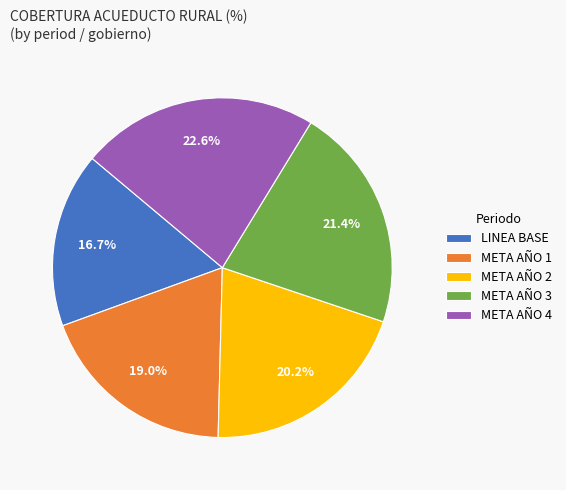

To the nearest percent, what is the average slice percentage?

20%